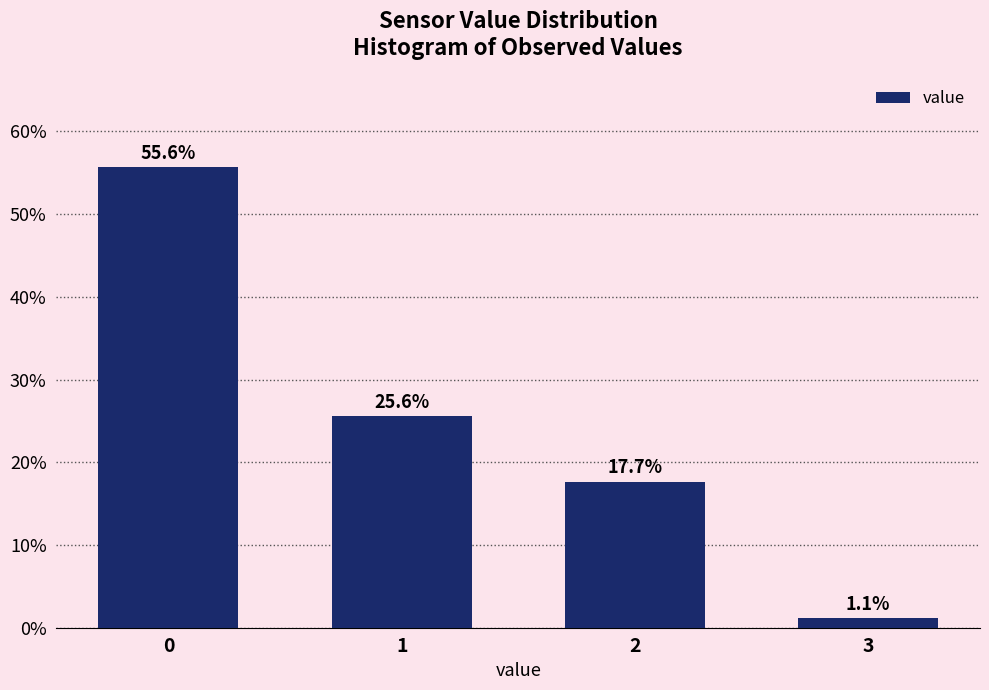

Reading left to right, list all the values displayed in this chart.

55.6	25.6	17.7	1.1